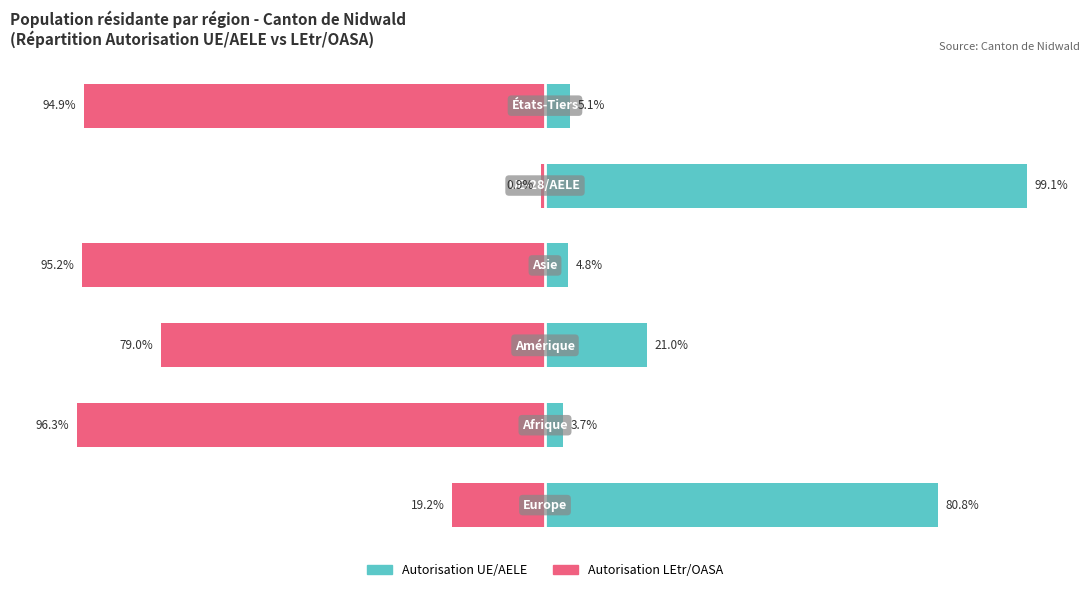

Rank the series at 0 from lowest to highest value.

Autorisation LEtr/OASA, Autorisation UE/AELE